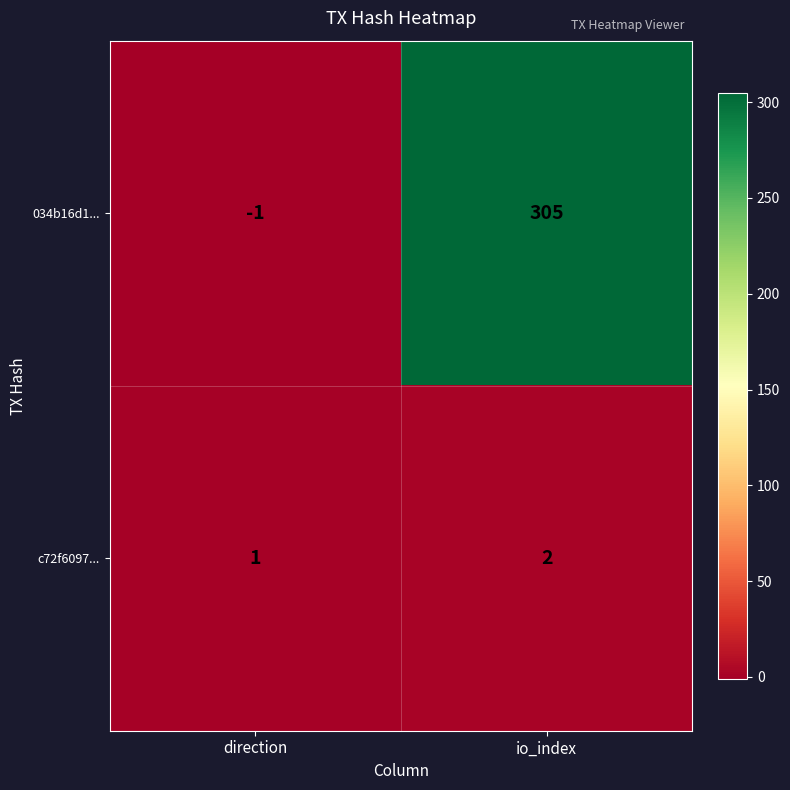

List the series in order of their overall mean, lowest first.

c72f6097..., 034b16d1...